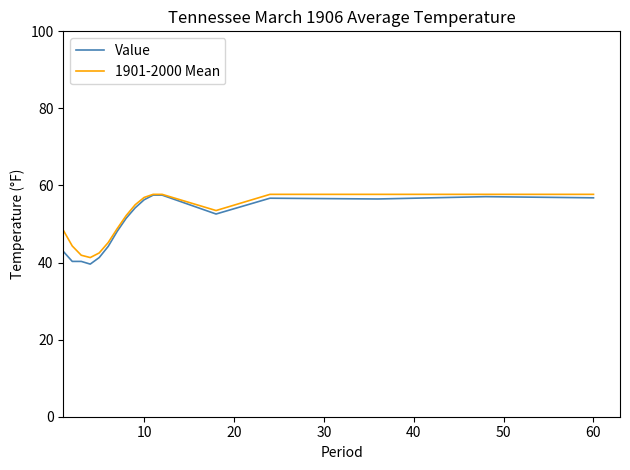

What is the highest value of the Value series?

57.5